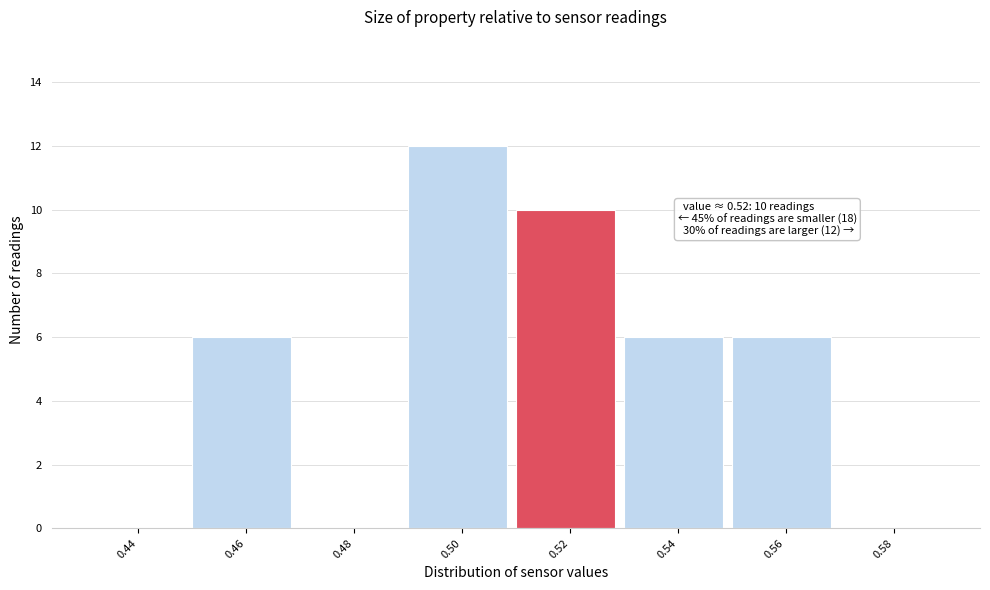

Reading left to right, what are all the values shown in this chart?

0.44=0	0.46=6	0.48=0	0.50=12	0.52=10	0.54=6	0.56=6	0.58=0